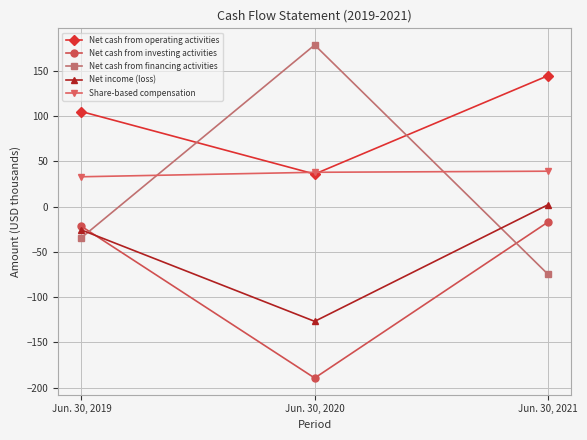

What is the value of the Net cash from financing activities point at the 1st from the left?

-34.4